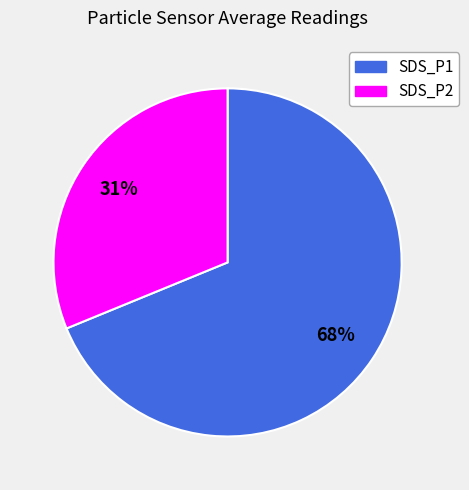

Is the sum of SDS_P2 and SDS_P1 greater than half?

Yes